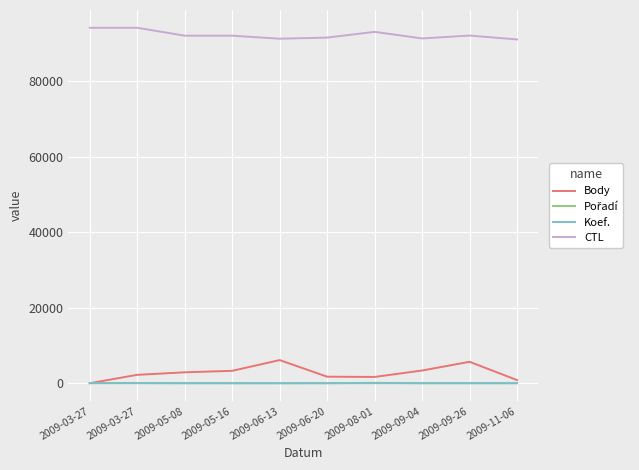

What is the total value across all series at 2009-11-06?

91970